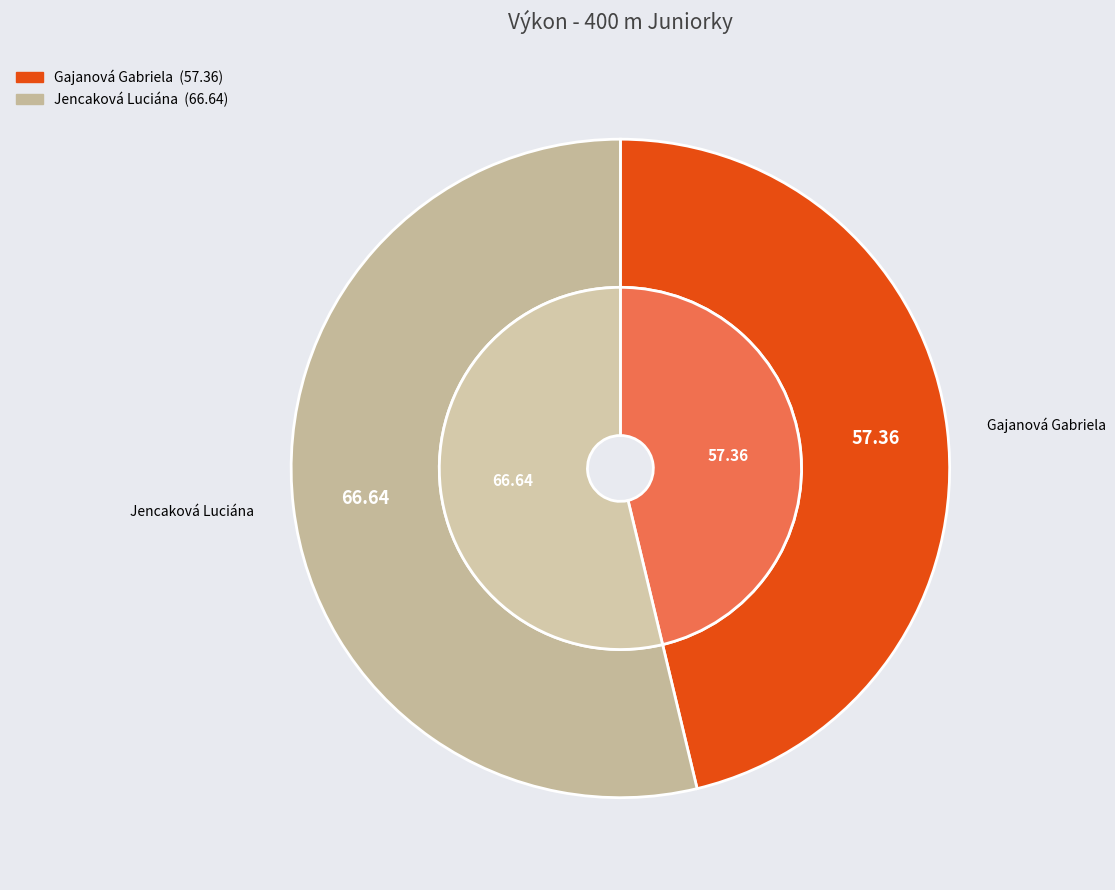

To the nearest percent, what portion does Jencaková Luciána represent?

54%